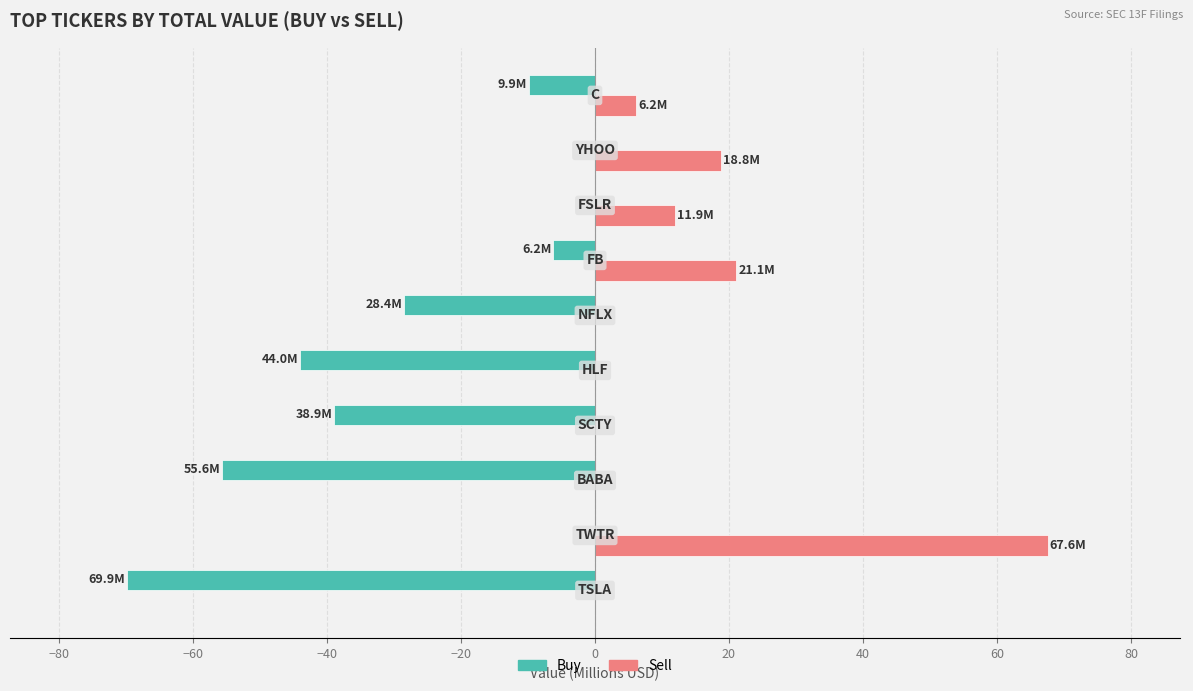

Which series has the largest total across all categories?

Sell